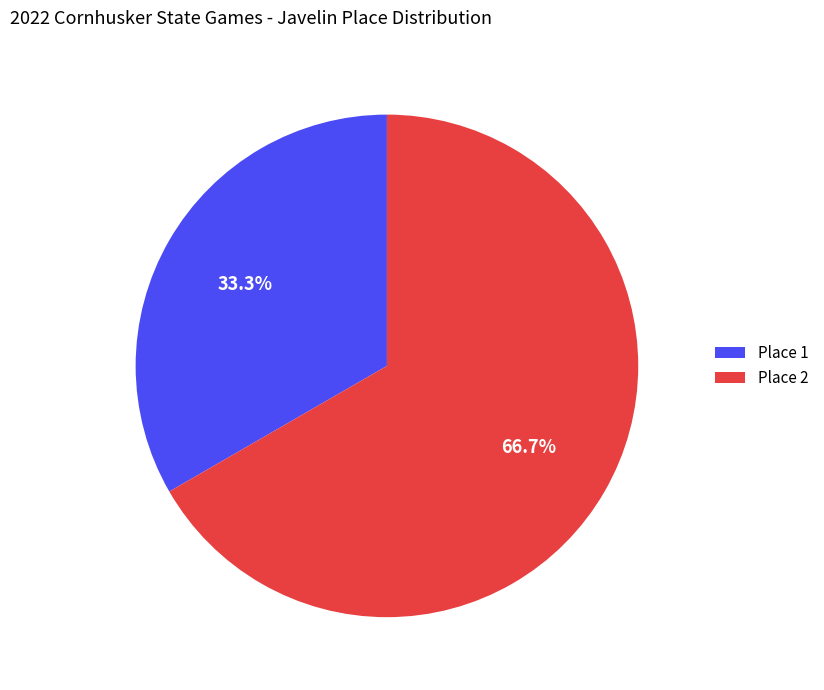

How much of the chart is everything except Place 1?

66.7%